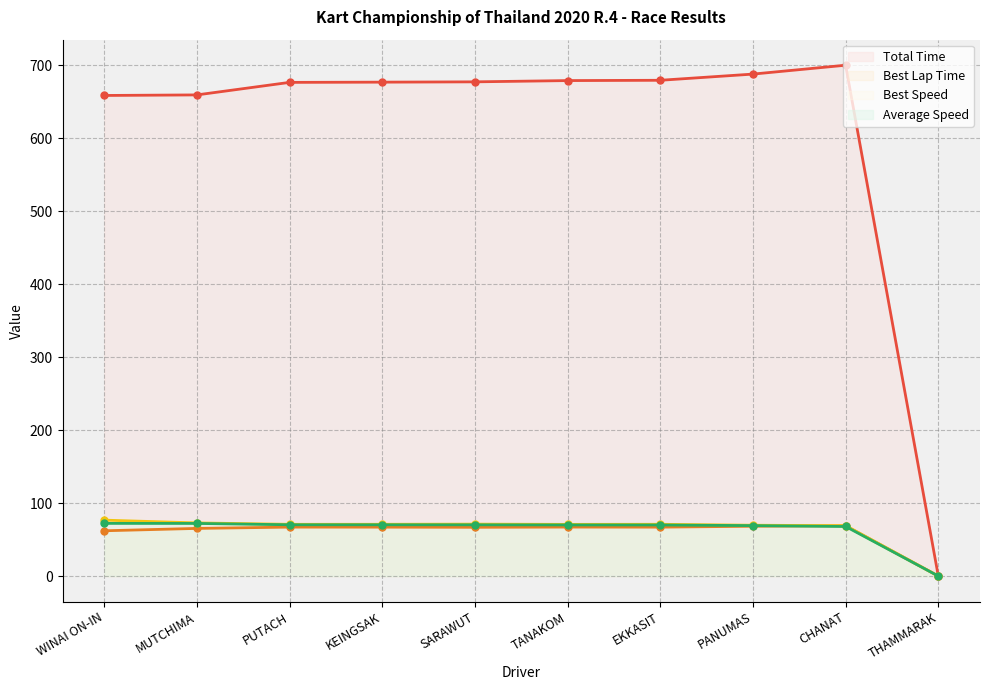

Reading left to right, transcribe all the data shown in this chart.

Total Time: WINAI ON-IN=658.7	MUTCHIMA=659.5	PUTACH=676.7	KEINGSAK=677.0	SARAWUT=677.4	TANAKOM=679.1	EKKASIT=679.6	PANUMAS=688.0	CHANAT=700.2	THAMMARAK=0.0
Best Lap Time: WINAI ON-IN=62.1	MUTCHIMA=65.3	PUTACH=67.1	KEINGSAK=67.0	SARAWUT=66.8	TANAKOM=67.1	EKKASIT=67.0	PANUMAS=68.3	CHANAT=68.9	THAMMARAK=0.0
Best Speed: WINAI ON-IN=76.6	MUTCHIMA=72.8	PUTACH=70.9	KEINGSAK=71.0	SARAWUT=71.2	TANAKOM=70.8	EKKASIT=71.0	PANUMAS=69.7	CHANAT=69.0	THAMMARAK=0.0
Average Speed: WINAI ON-IN=72.2	MUTCHIMA=72.1	PUTACH=70.3	KEINGSAK=70.2	SARAWUT=70.2	TANAKOM=70.0	EKKASIT=70.0	PANUMAS=69.1	CHANAT=67.9	THAMMARAK=0.0